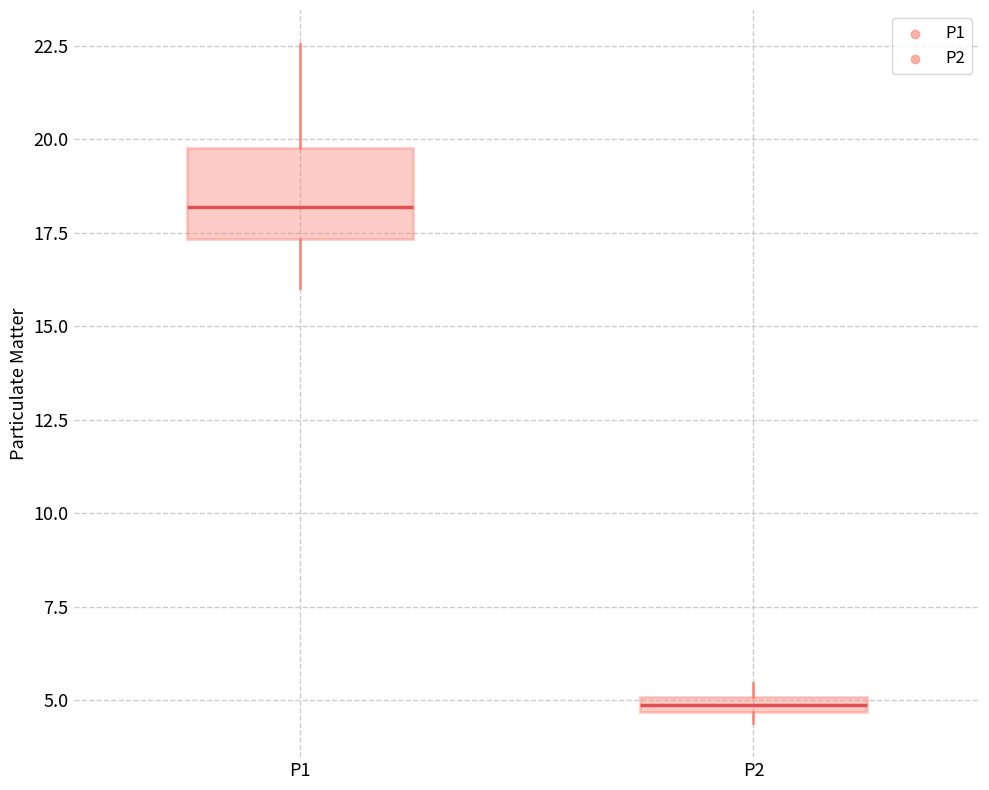

Which box has the lowest median line?

P2